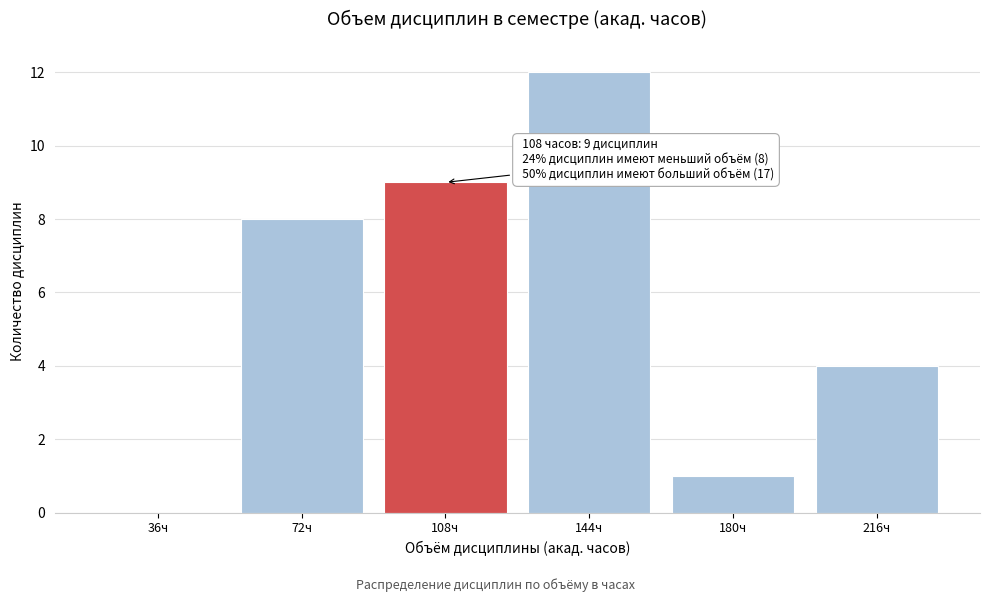

Reading left to right, list all the values displayed in this chart.

36ч=0	72ч=8	108ч=9	144ч=12	180ч=1	216ч=4